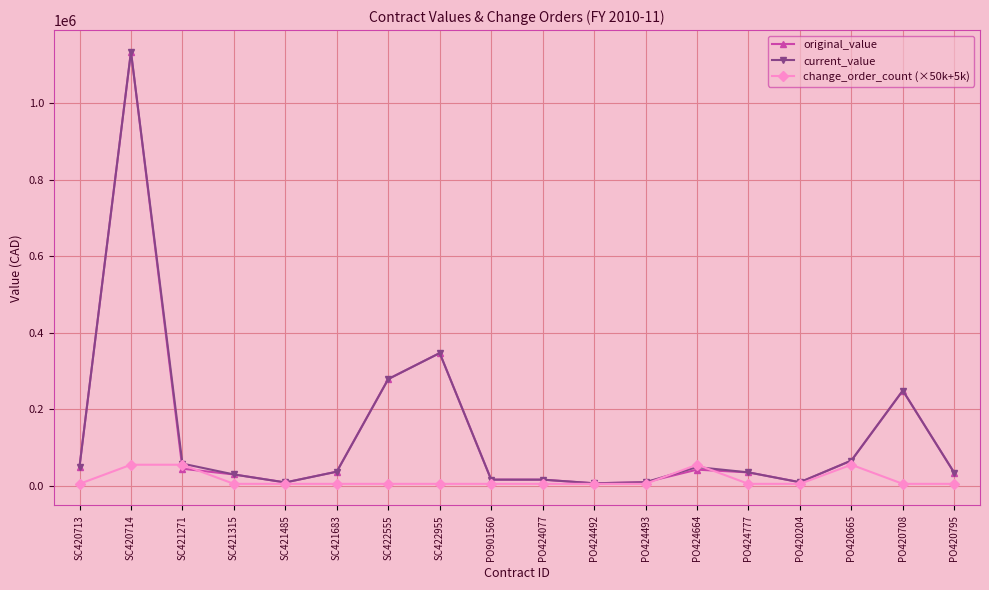

What is the label of the 1st point from the left?

SC420713